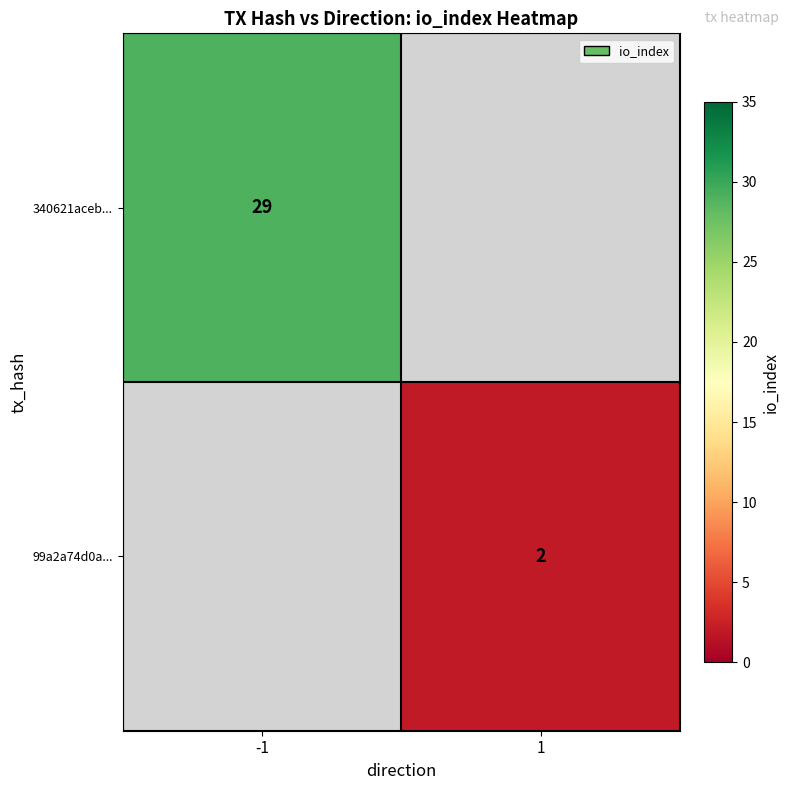

Is it true that 99a2a74d0a... equals 2 at 1?

True